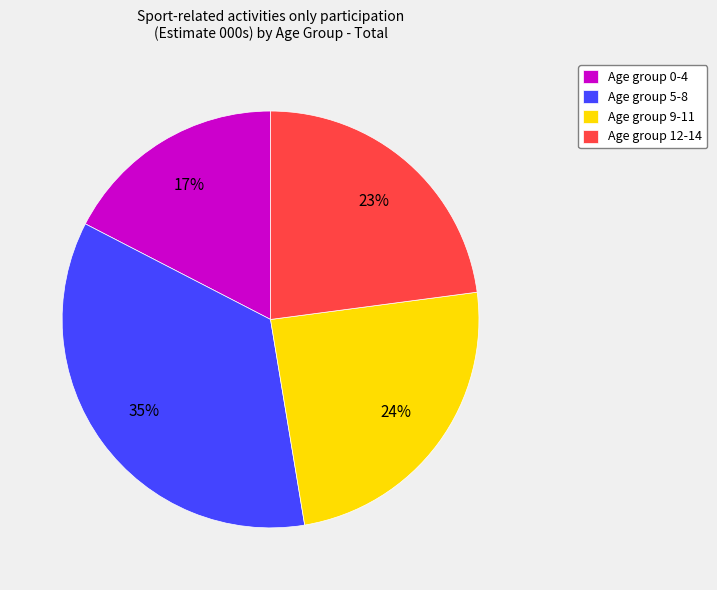

Is there any slice that represents more than half of the pie?

No